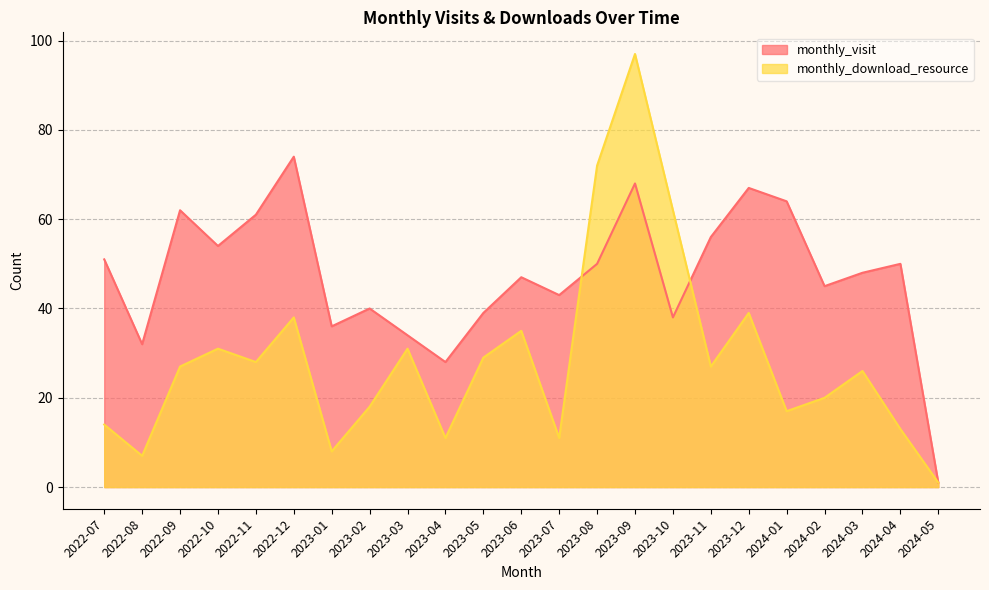

True or false: monthly_visit has a value of 91 at 2022-09.

False